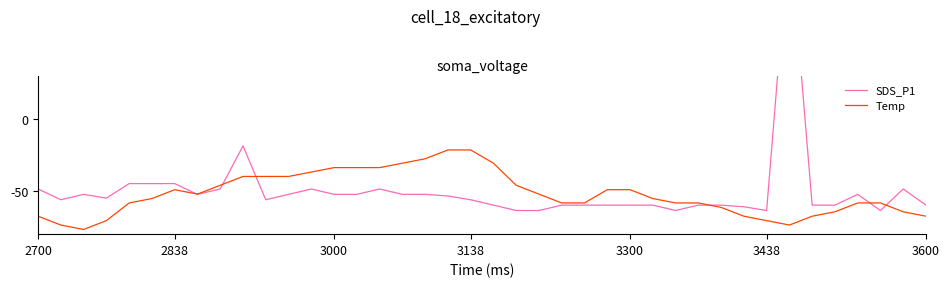

How many data points in Temp are above -55?

19